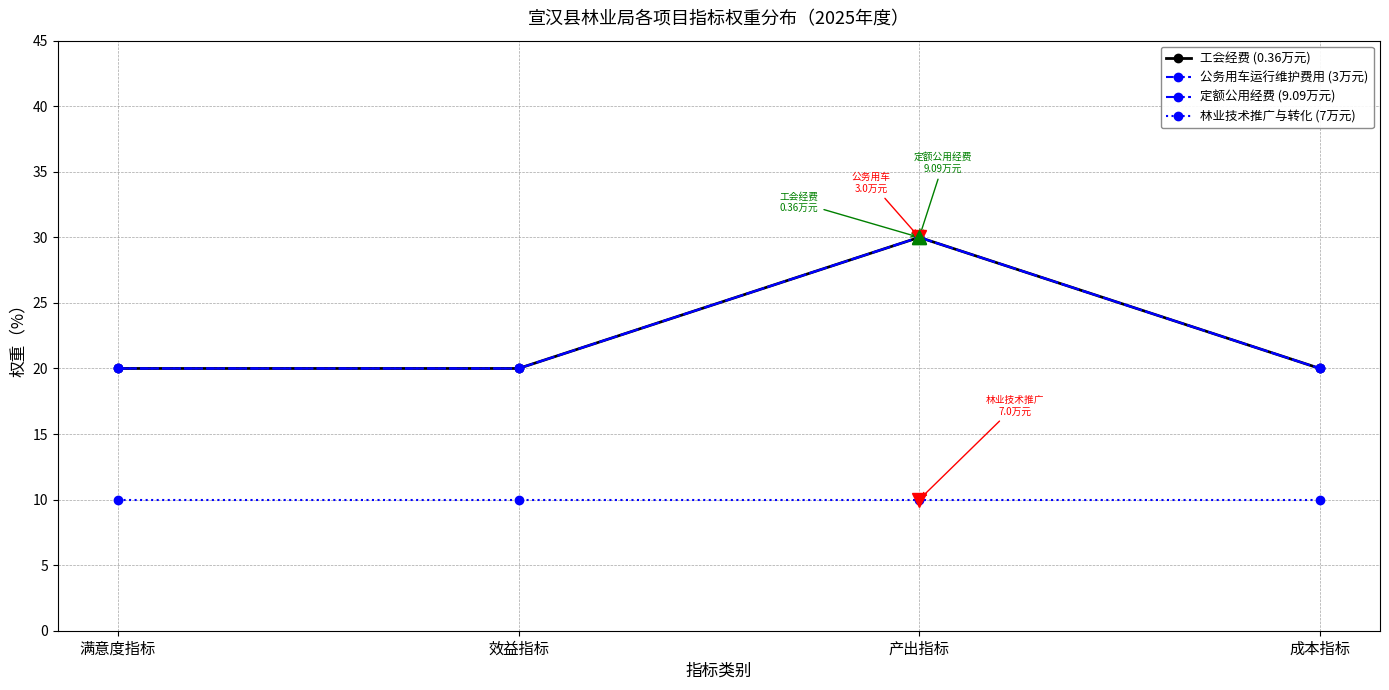

At 成本指标, list the series in order from largest to smallest.

工会经费 (0.36万元), 公务用车运行维护费用 (3万元), 定额公用经费 (9.09万元), 林业技术推广与转化 (7万元)